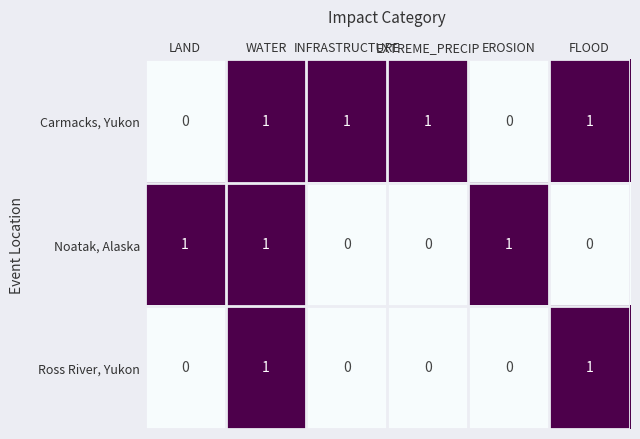

Which series changed the most between EXTREME_PRECIP and FLOOD?

Ross River, Yukon